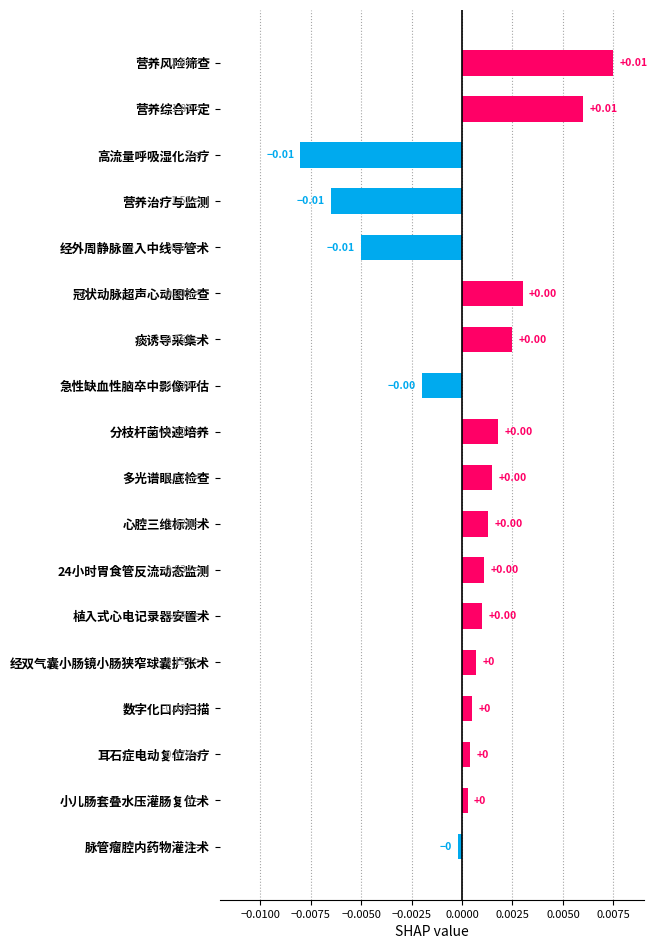

What is the label of the 9th bar from the top?

分枝杆菌快速培养